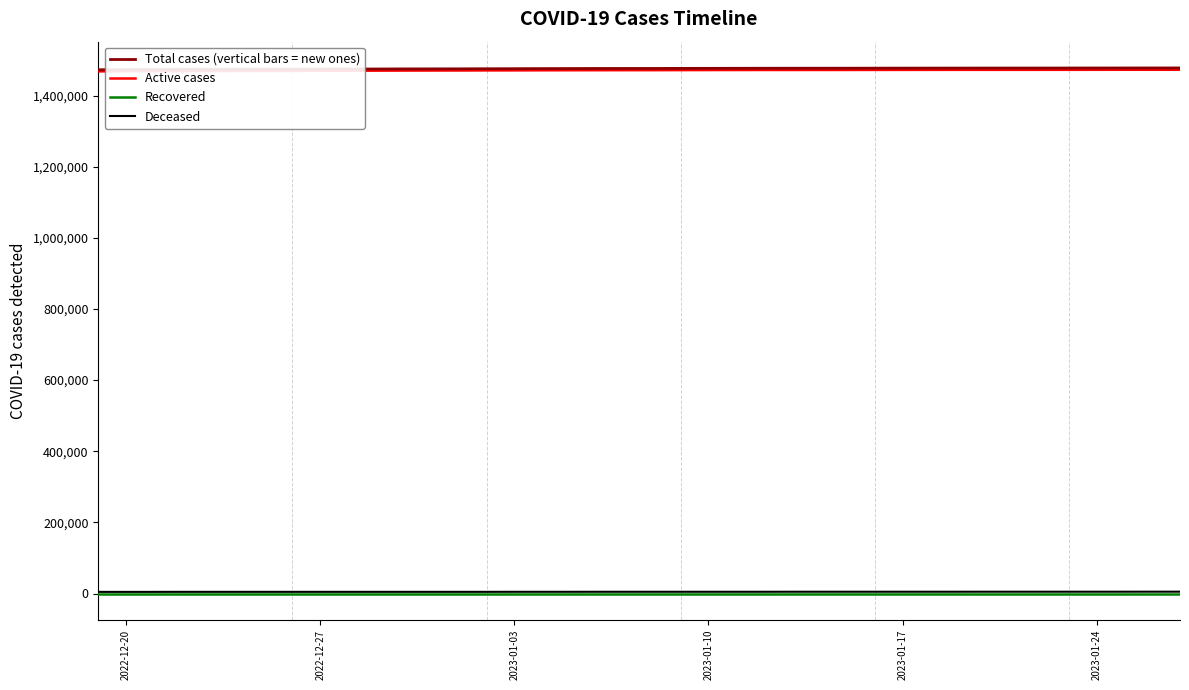

True or false: Active cases and Recovered cross at least once.

False